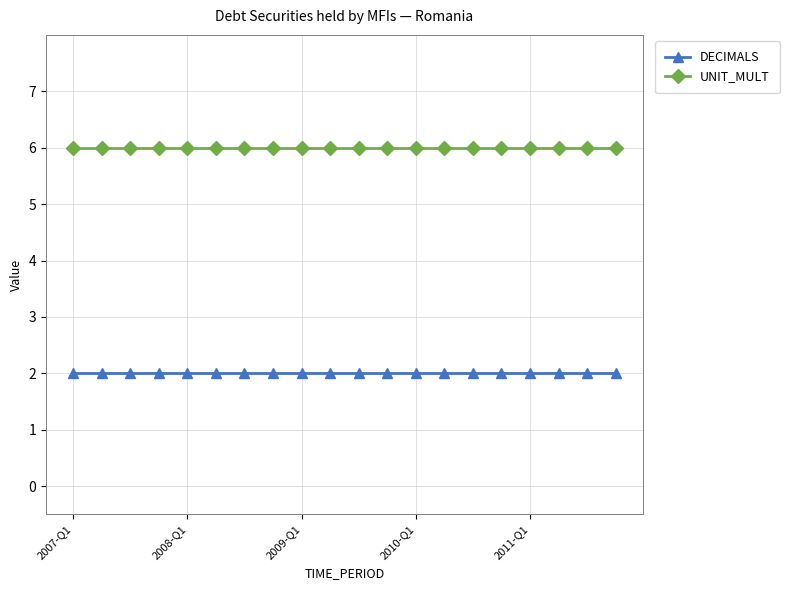

True or false: UNIT_MULT and DECIMALS cross at least once.

False